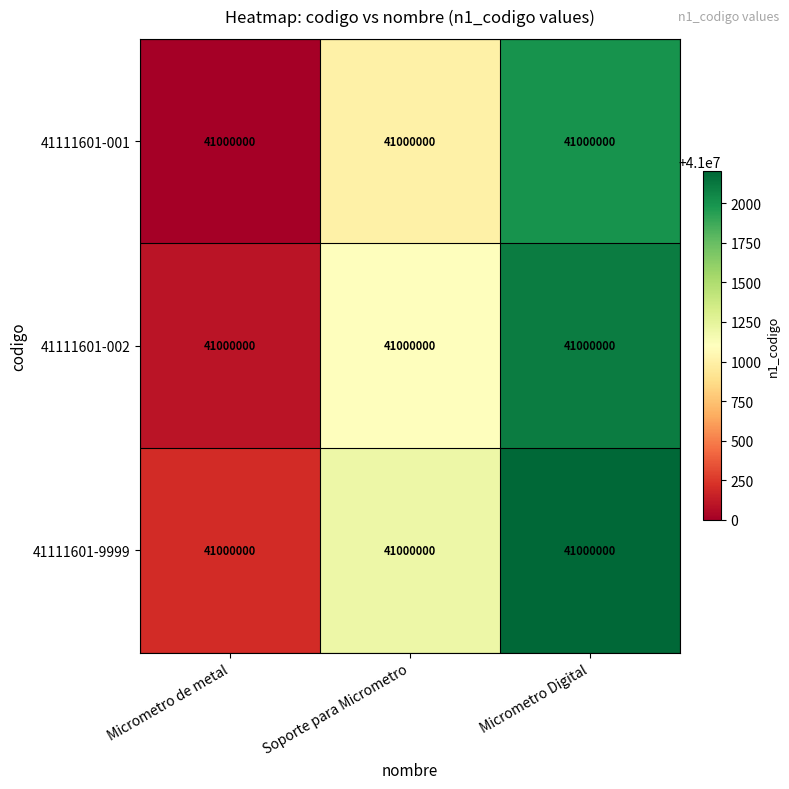

What is the difference between the highest and lowest values at Soporte para Micrometro?

200